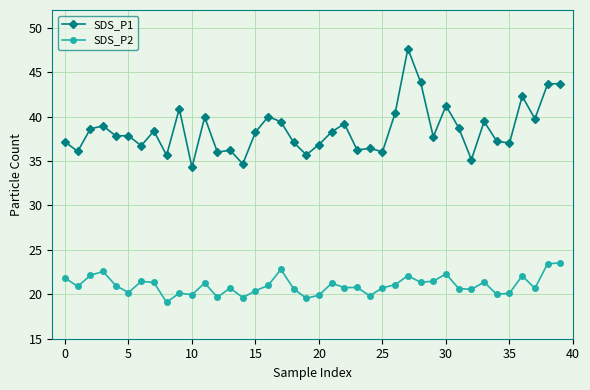

True or false: SDS_P2 has more than 2 points higher than both neighbors.

True